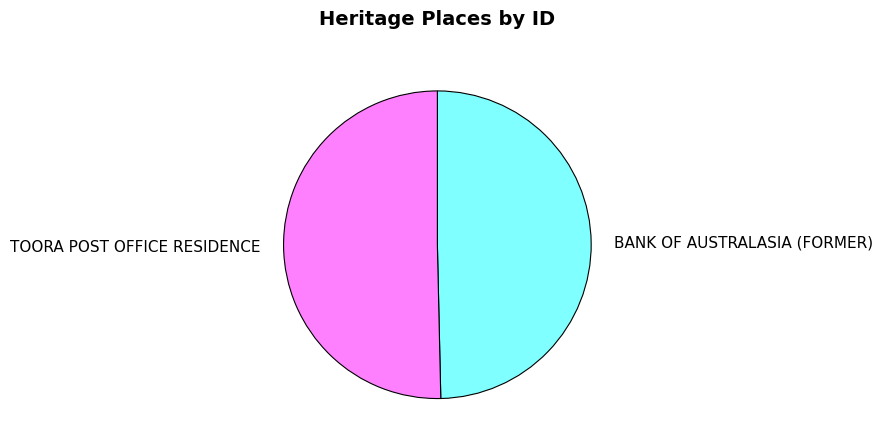

True or false: BANK OF AUSTRALASIA (FORMER) accounts for 50% of the total.

True